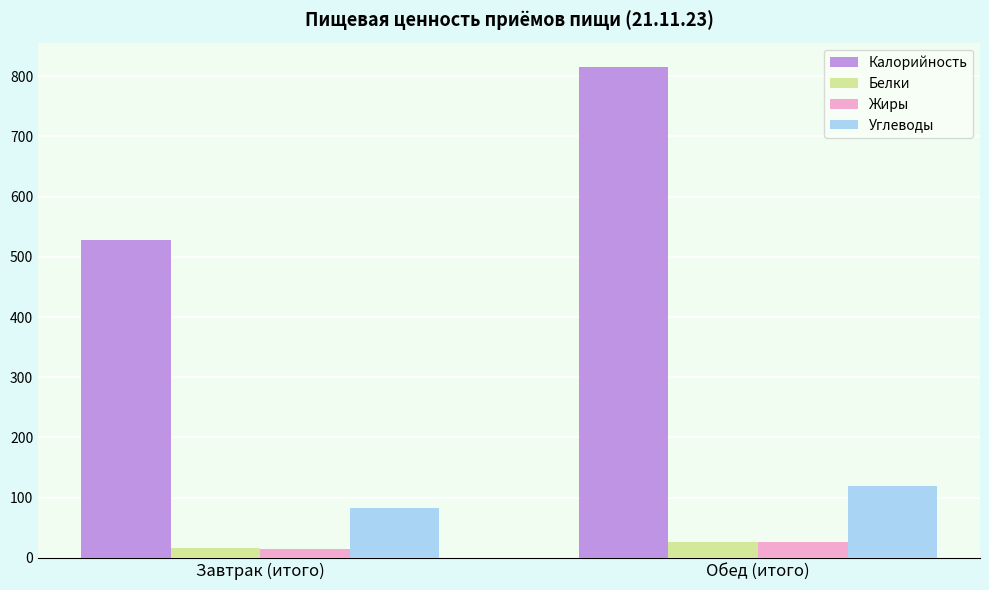

Reading left to right, transcribe all the data shown in this chart.

Калорийность: 527.9	814.9
Белки: 16.3	26.2
Жиры: 14.1	25.9
Углеводы: 83.6	118.7